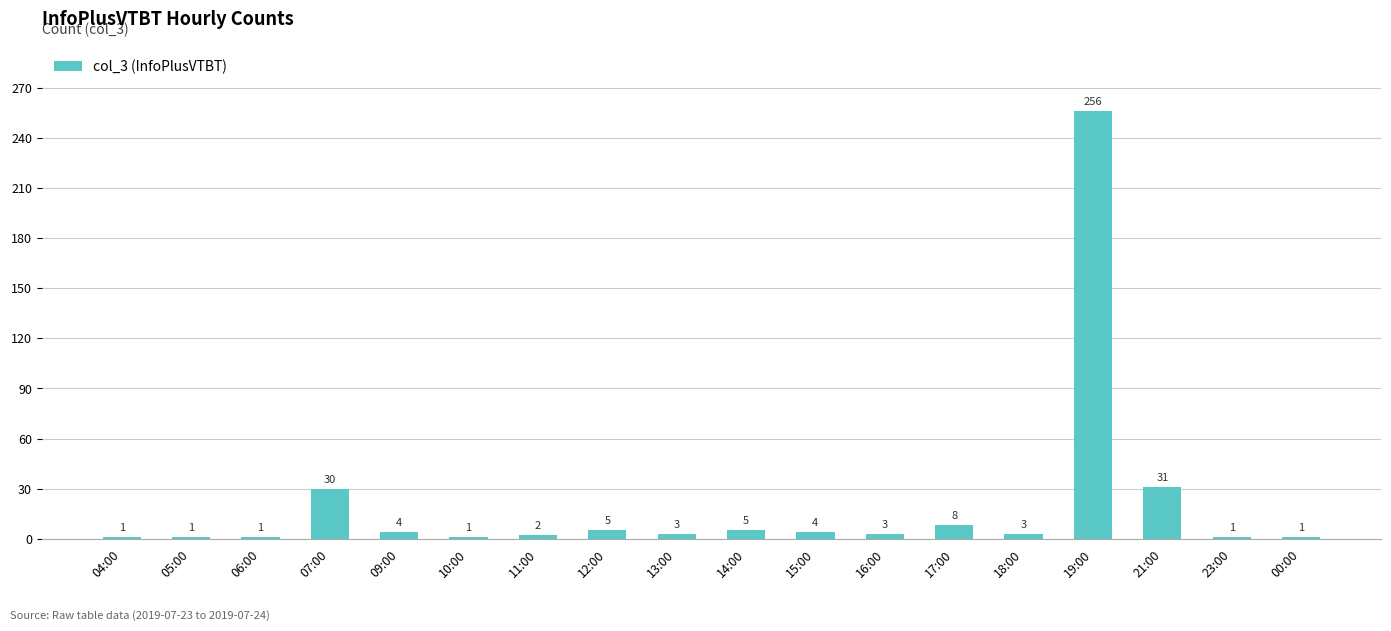

At which label does the data first exceed 3?

07:00